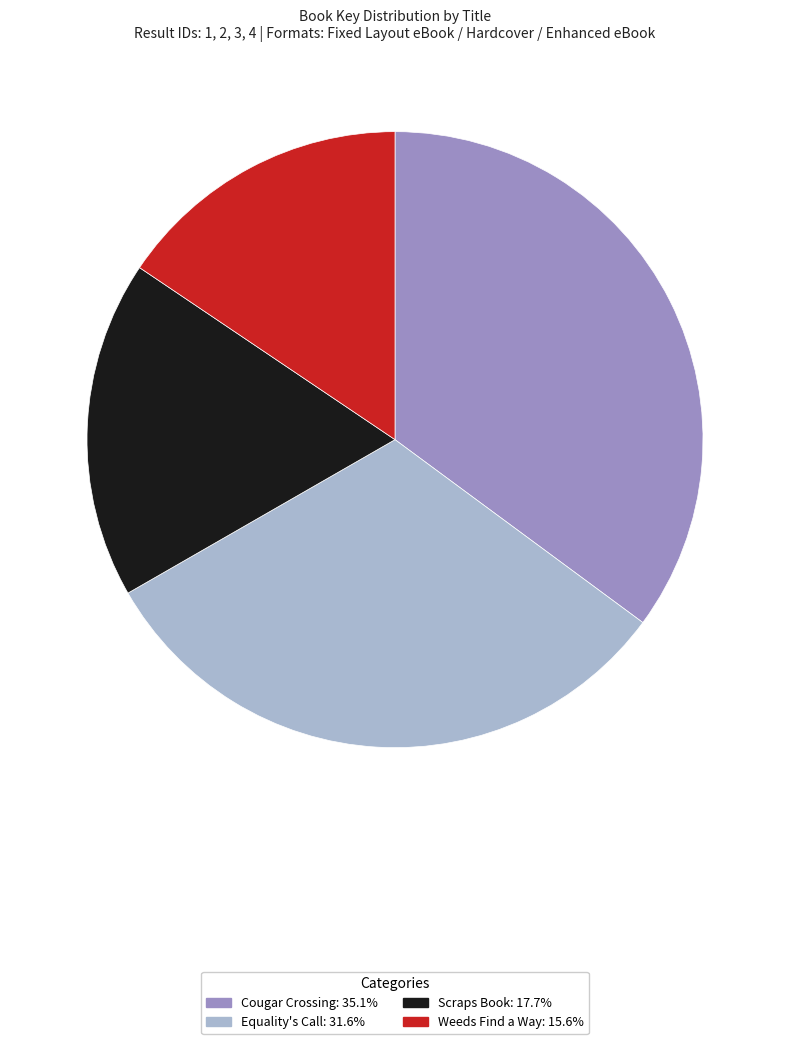

Rank the categories by value from lowest to highest.

Weeds Find a Way, Scraps Book, Equality's Call, Cougar Crossing